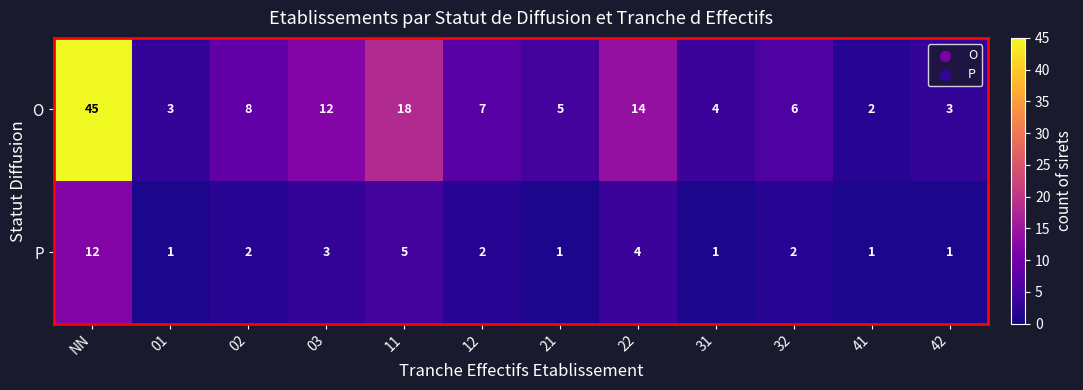

At which category is the sum across all series the highest?

NN